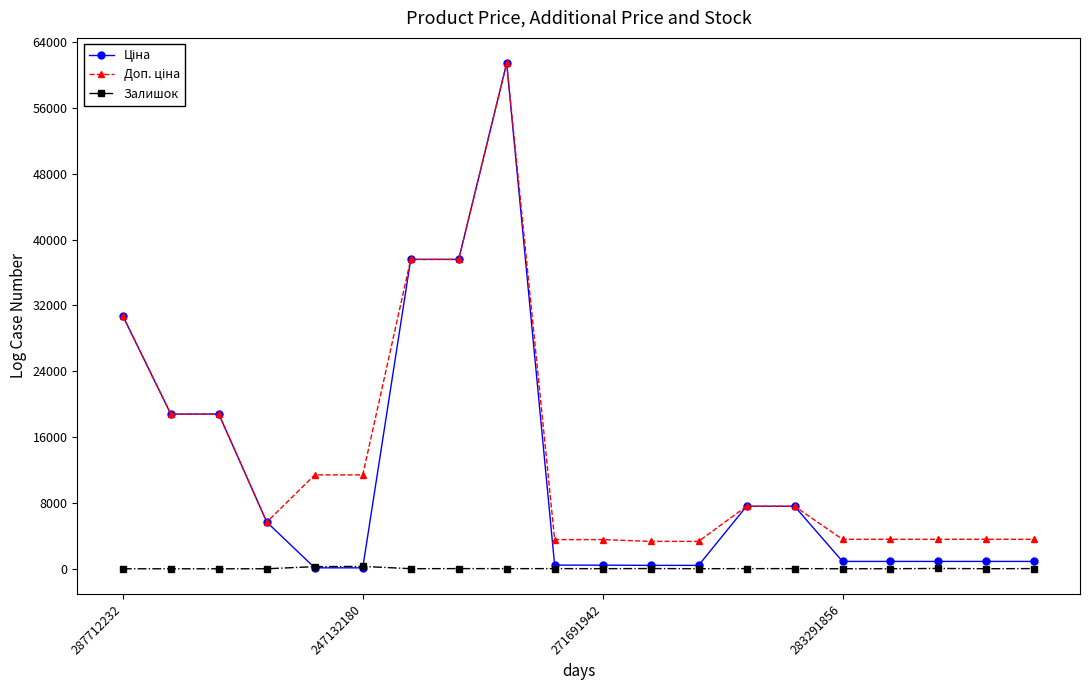

What is the greatest value displayed?

61434.3